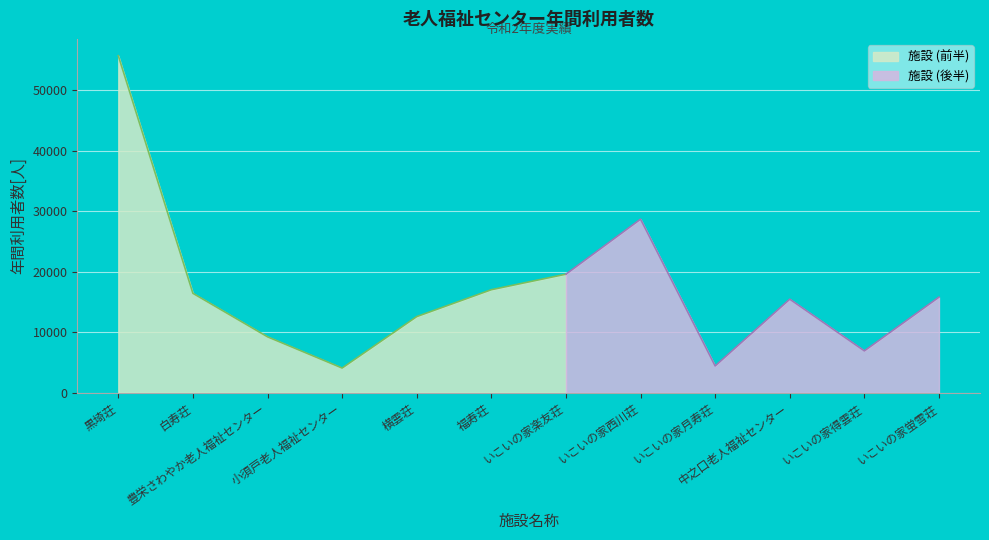

What is the sum of all values?

206129